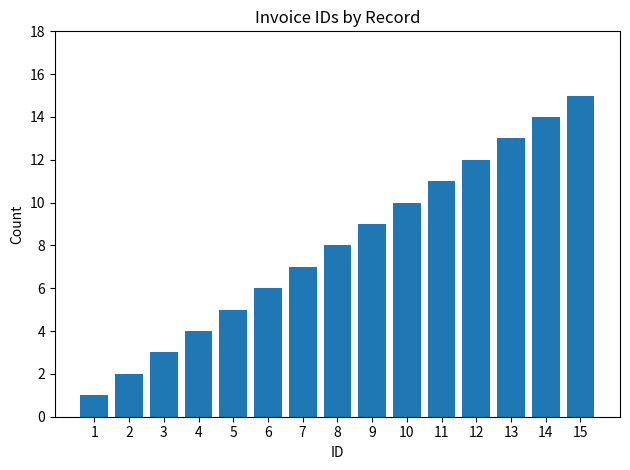

Reading right to left, what are all the values shown in this chart?

15	14	13	12	11	10	9	8	7	6	5	4	3	2	1